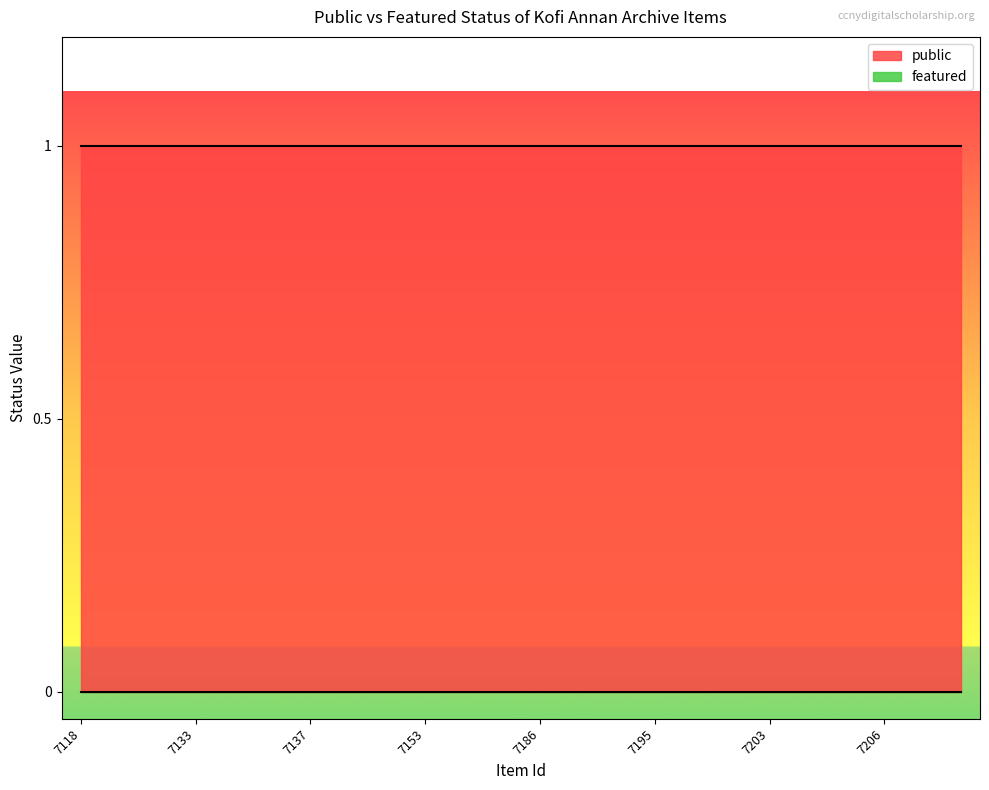

Between 7137 and 7186, which series saw the biggest shift?

public